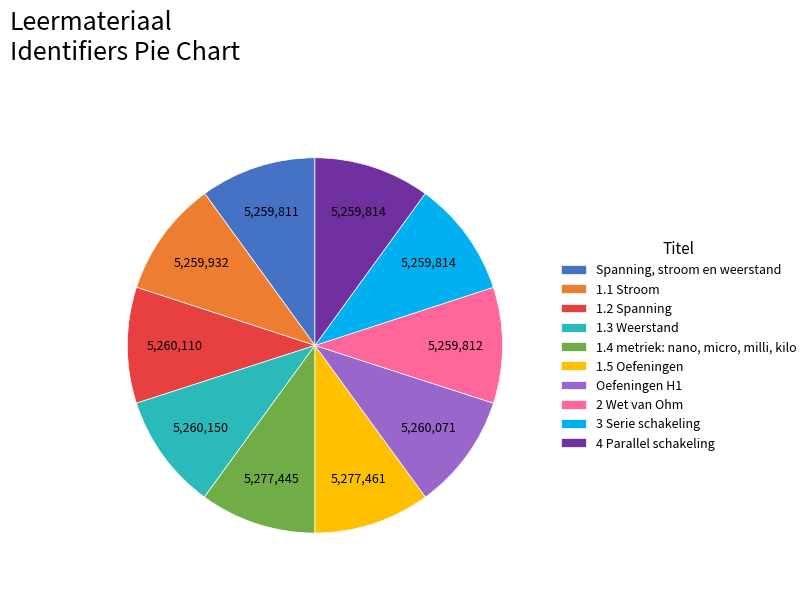

Approximately how many times larger is the value at 3 Serie schakeling compared to 1.2 Spanning?

1.0